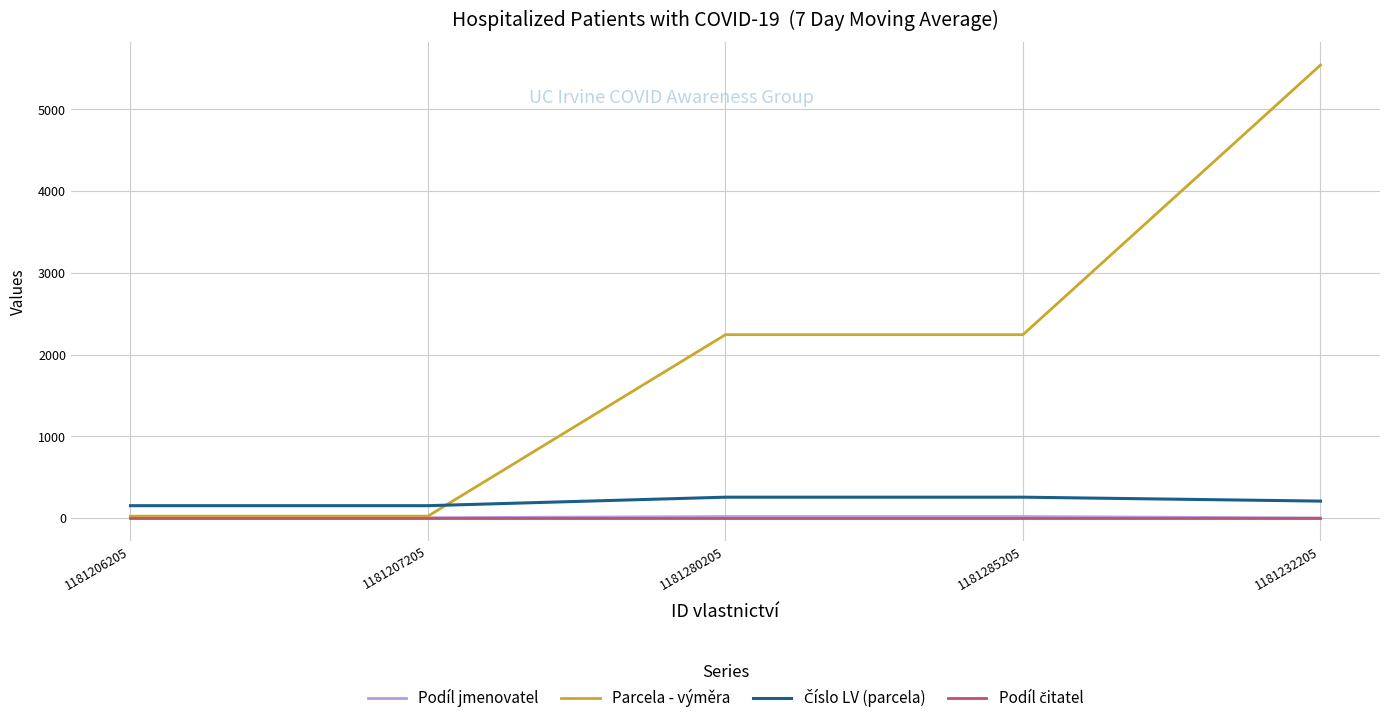

Which category has the highest value across all series?

1181232205